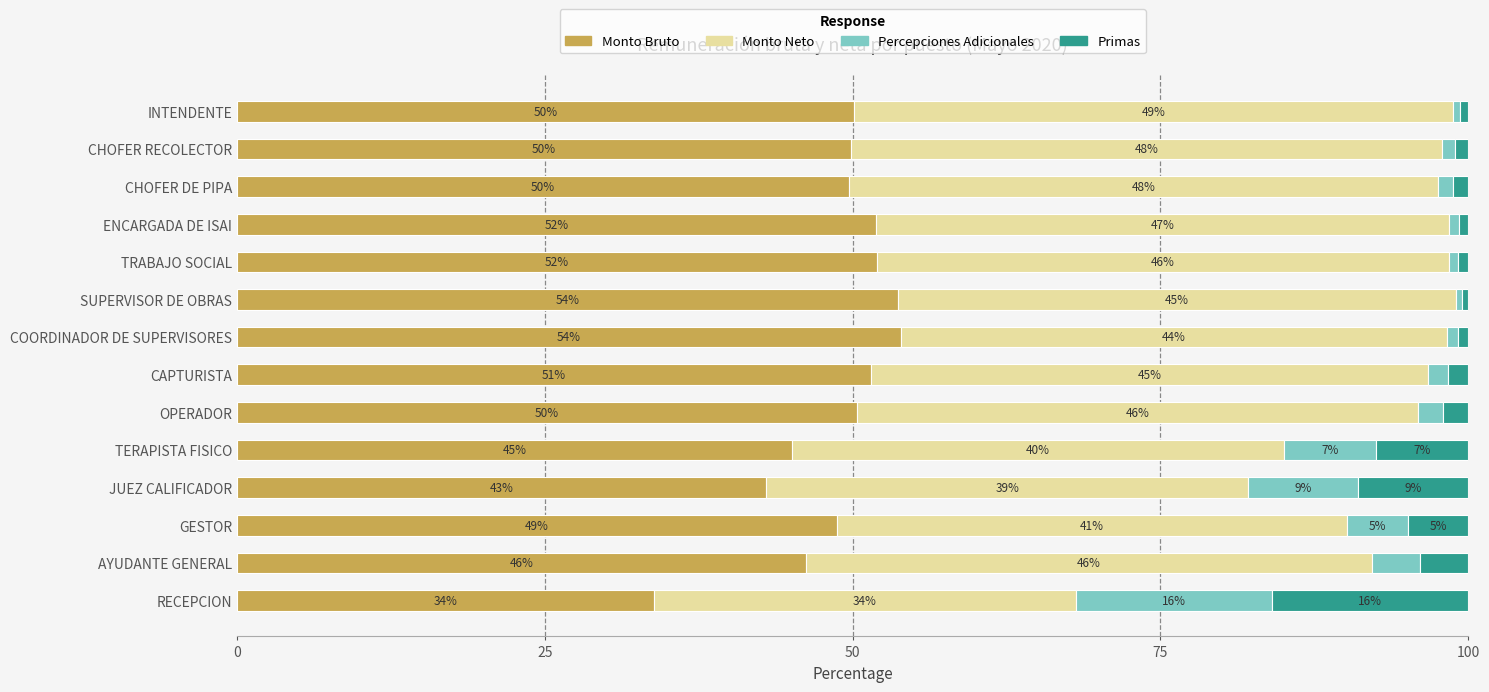

What is the highest value of the Monto Bruto series?

53.9